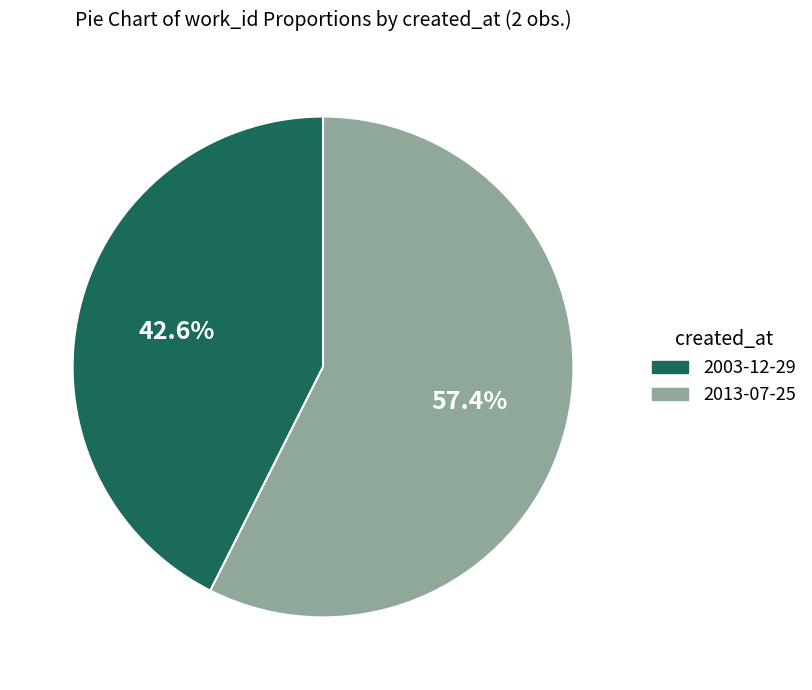

Does 2013-07-25 represent more than half of the total?

Yes